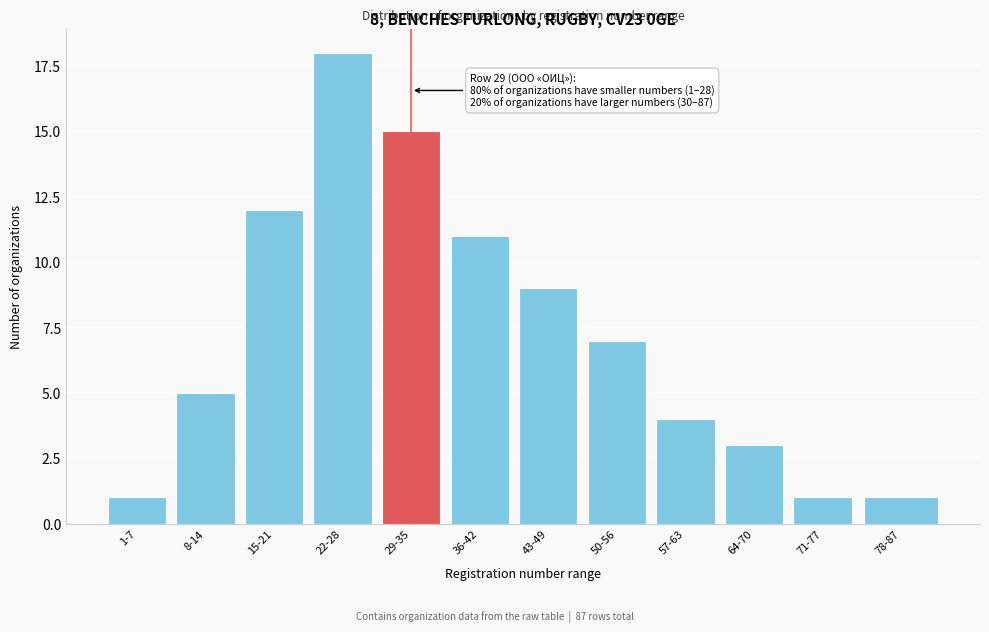

Reading left to right, extract all data points from this chart.

1	5	12	18	15	11	9	7	4	3	1	1